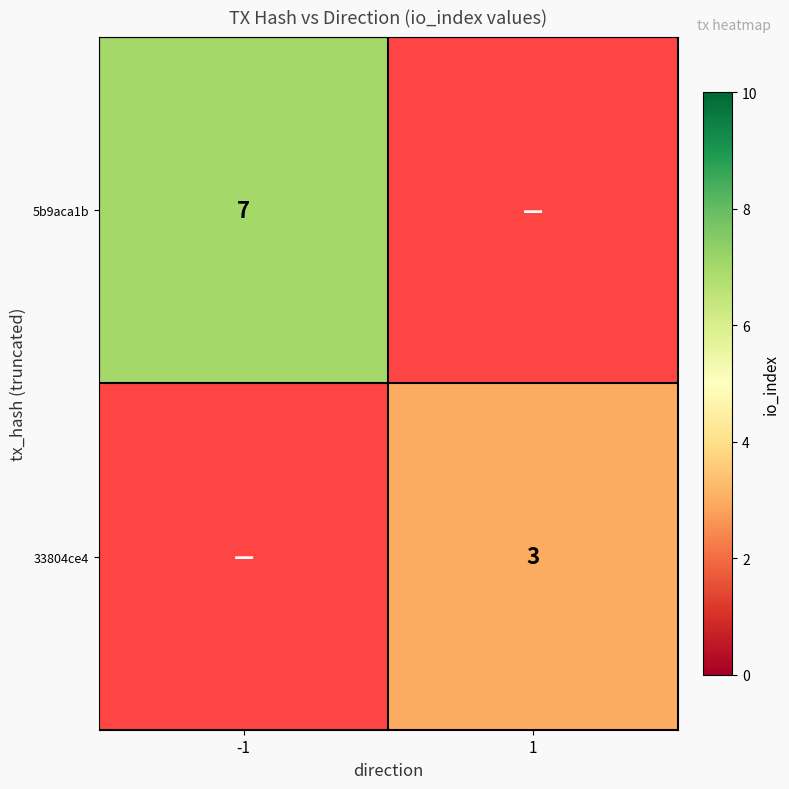

At which category is the sum across all series the highest?

-1